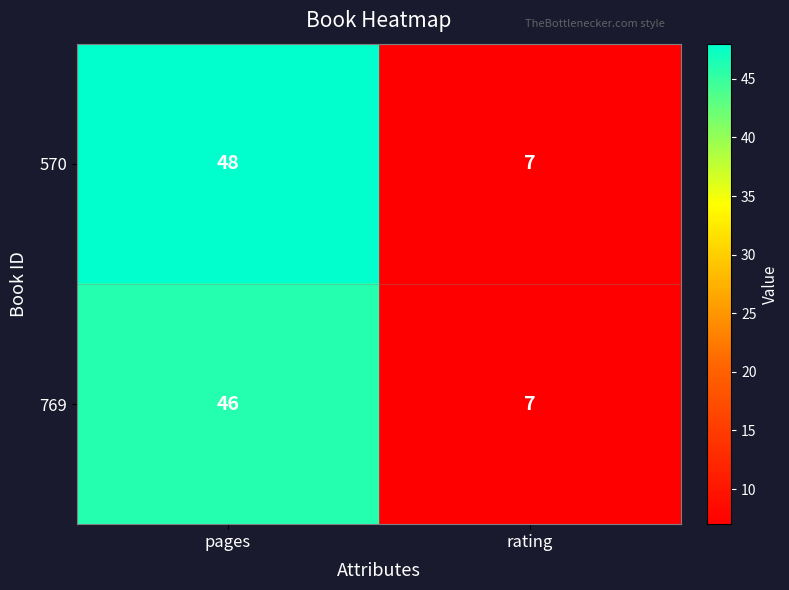

Which series has the widest spread of values?

570